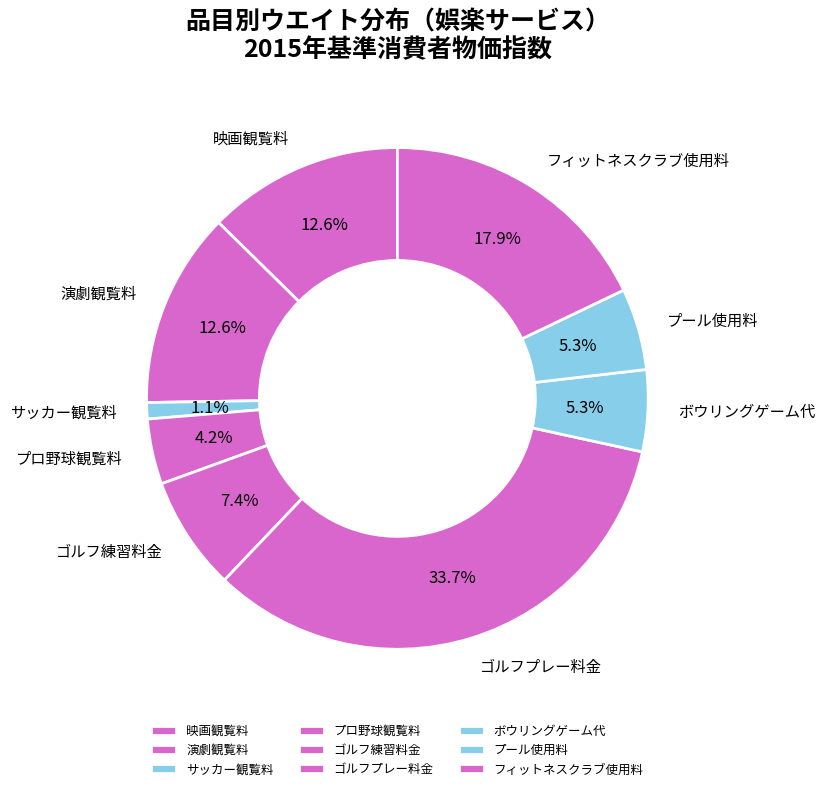

How many segments does this pie chart have?

9